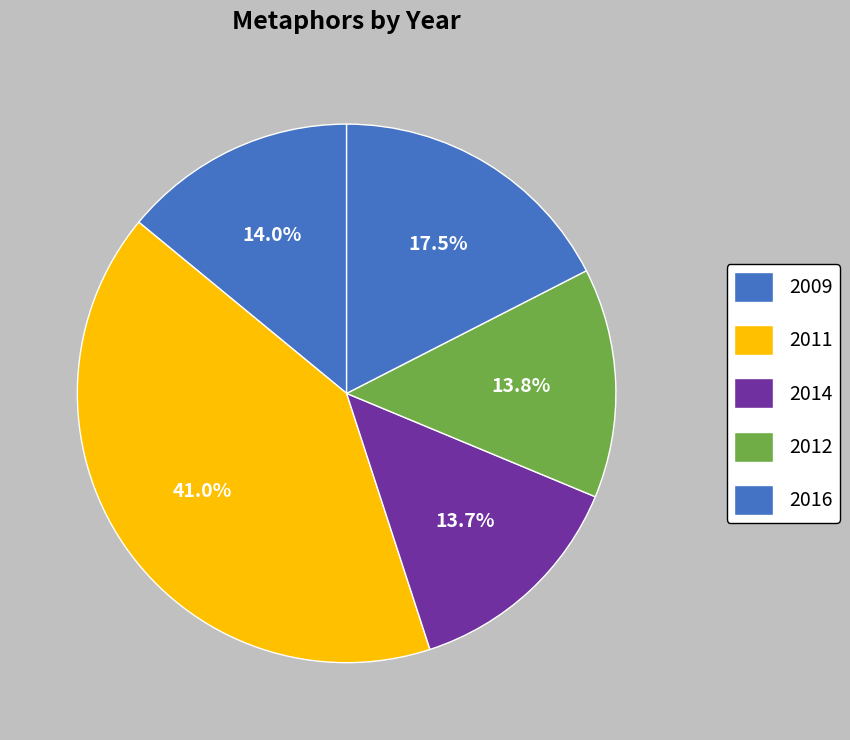

Count the number of slices in the pie.

5